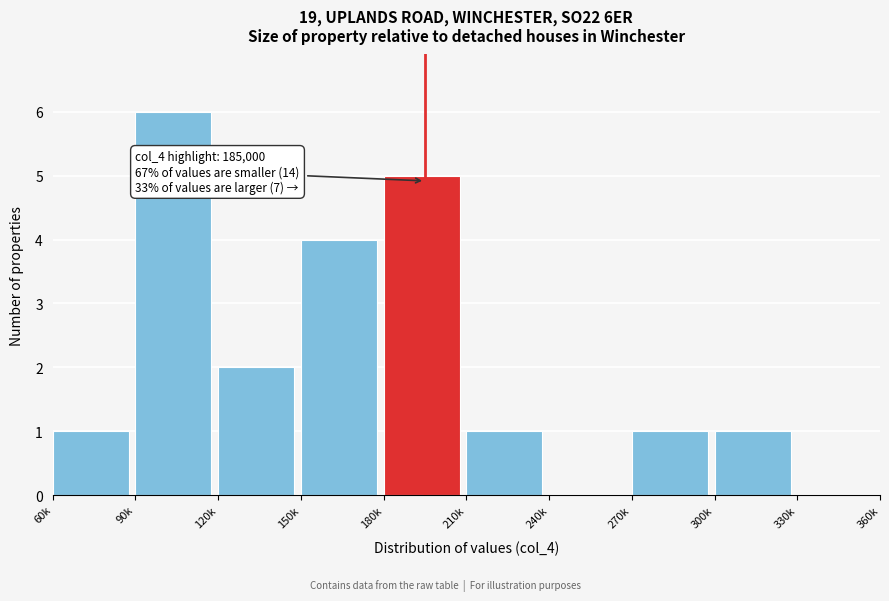

Reading left to right, list all the values displayed in this chart.

60k=1	90k=6	120k=2	150k=4	180k=5	210k=1	240k=0	270k=1	300k=1	330k=0